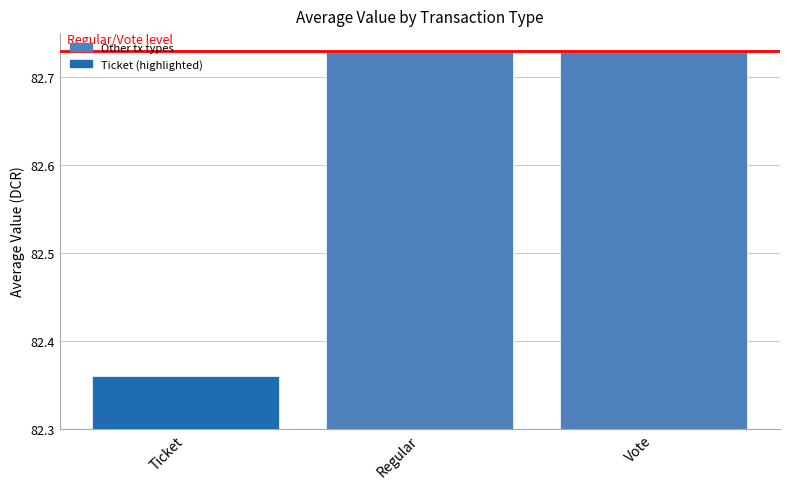

What is the label of the 3rd bar from the right?

Ticket